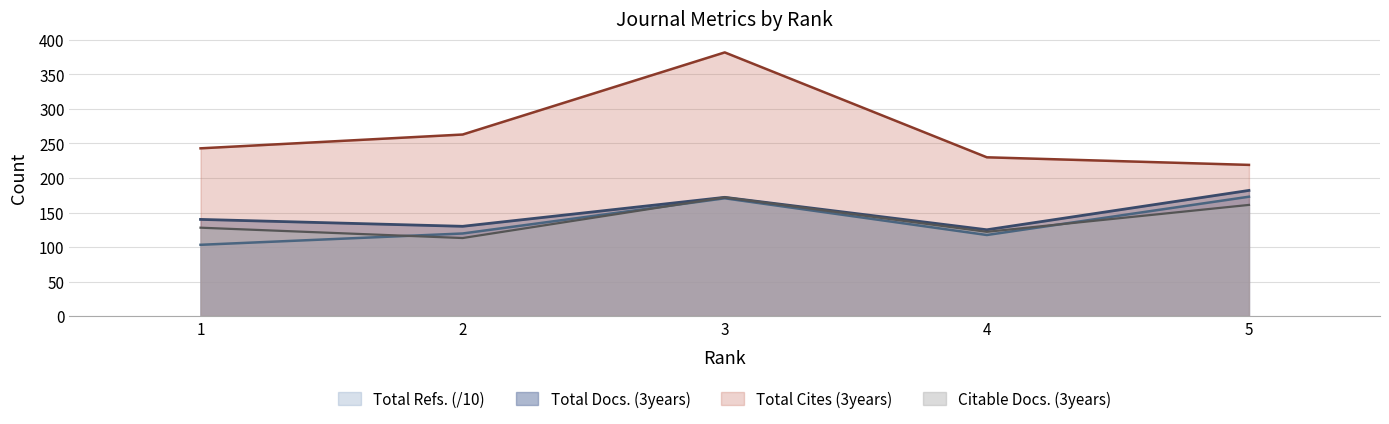

Reading right to left, extract all data points from this chart.

Total Docs. (3years): 182.0	125.0	172.0	130.0	140.0
Total Refs.: 172.9	117.4	170.6	119.6	103.2
Total Cites (3years): 219.0	230.0	382.0	263.0	243.0
Citable Docs. (3years): 161.0	122.0	172.0	113.0	128.0